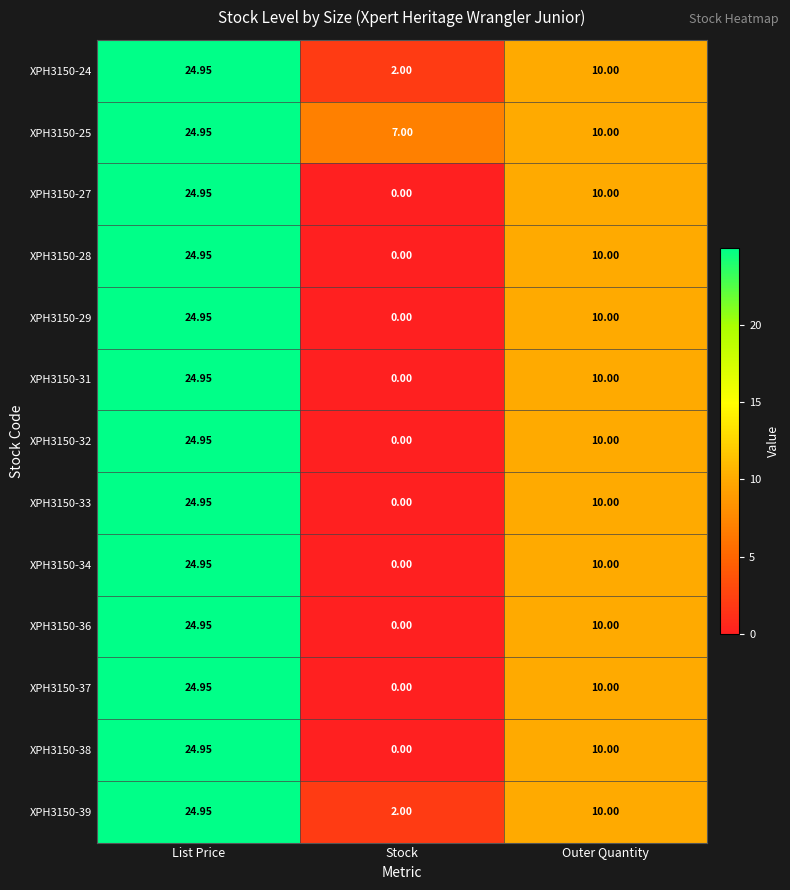

At which label does XPH3150-28 reach its peak?

List Price